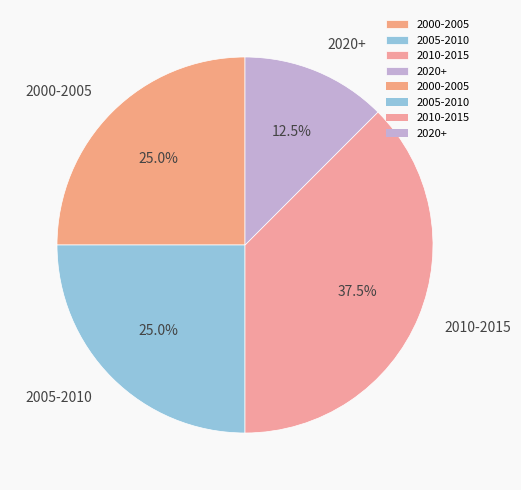

Which slice is the largest?

2010-2015